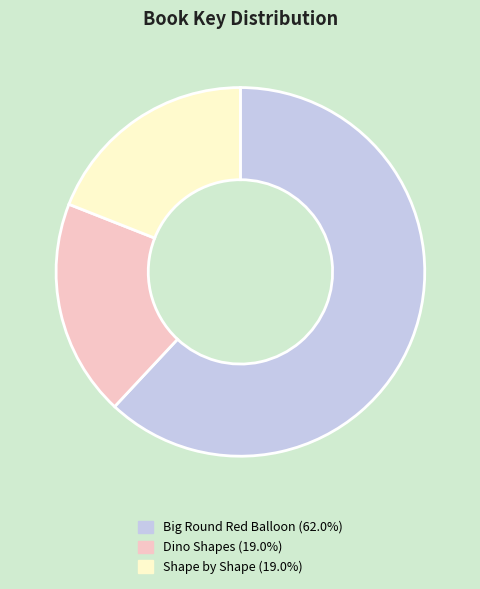

What is the largest slice in the pie chart?

Big Round Red Balloon